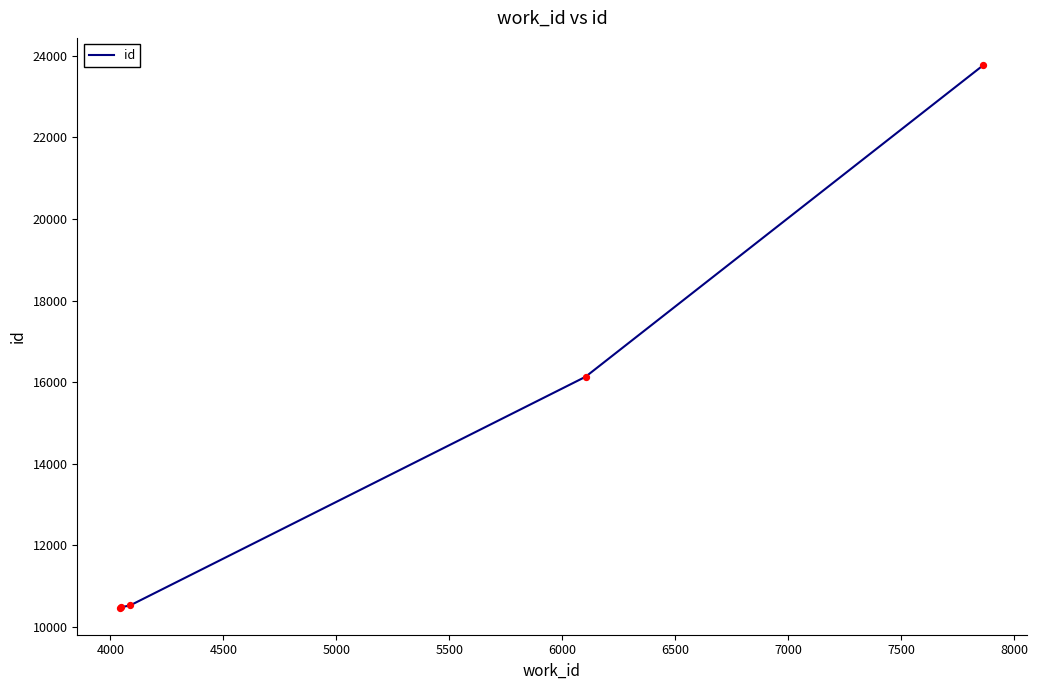

What is the smallest value displayed?

10478